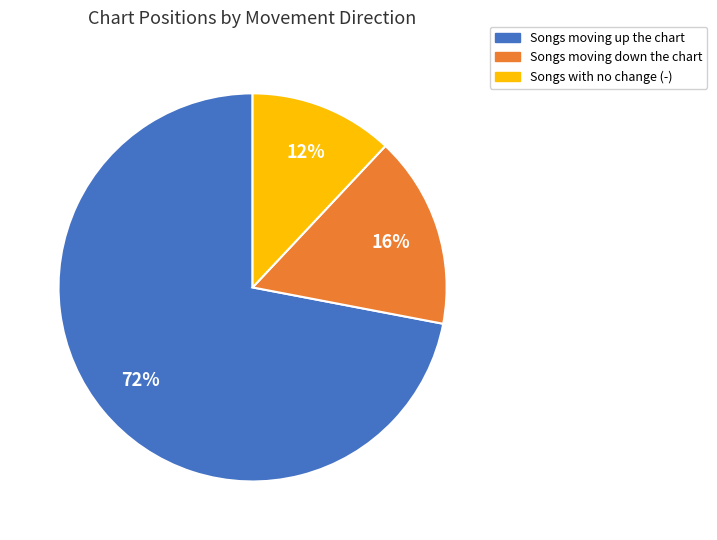

Count the number of slices in the pie.

3